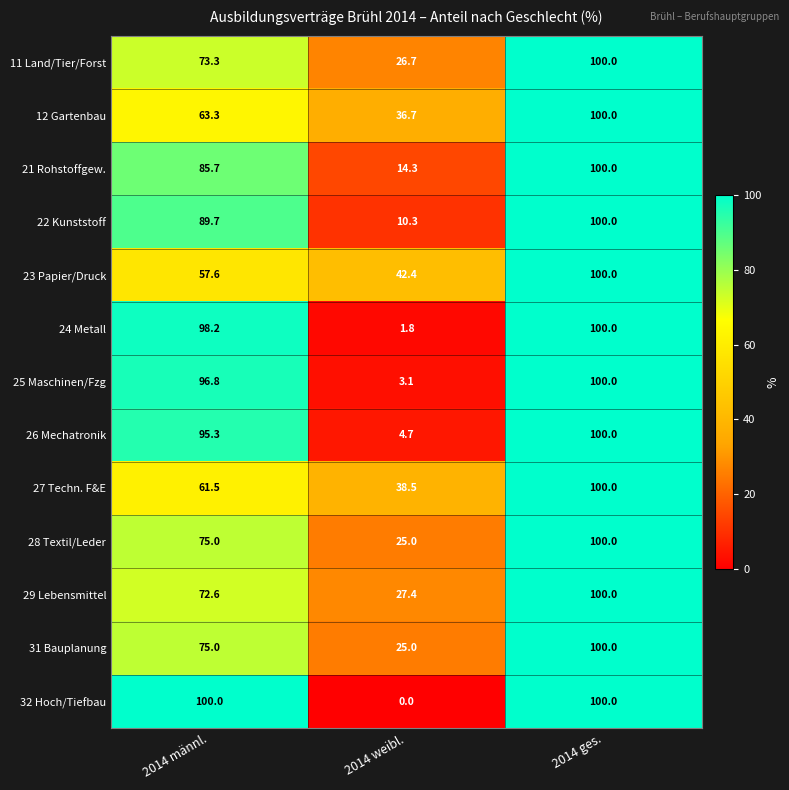

What is the total value across all series at 2014 ges.?

1300.0